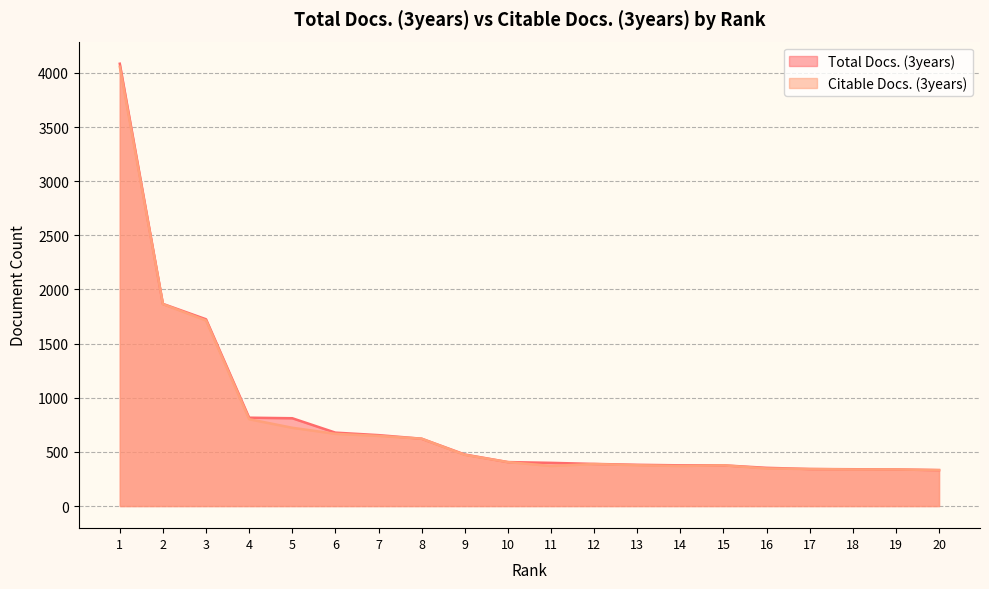

Reading right to left, extract all data points from this chart.

Total Docs. (3years): 332	338	340	342	353	376	376	381	389	399	406	476	622	655	678	811	816	1725	1867	4085
Citable Docs. (3years): 332	338	338	342	347	376	370	377	388	370	406	473	622	648	667	723	802	1714	1865	4057